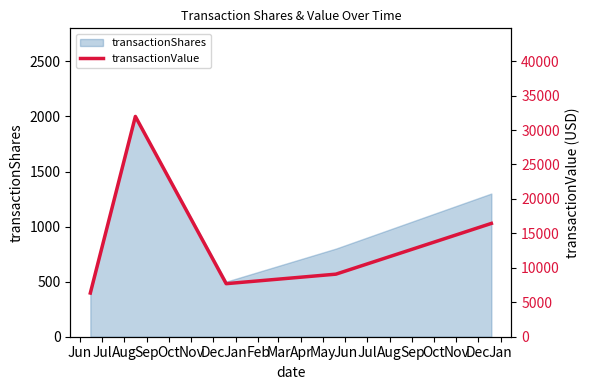

What is the lowest value of the transactionShares series?

400